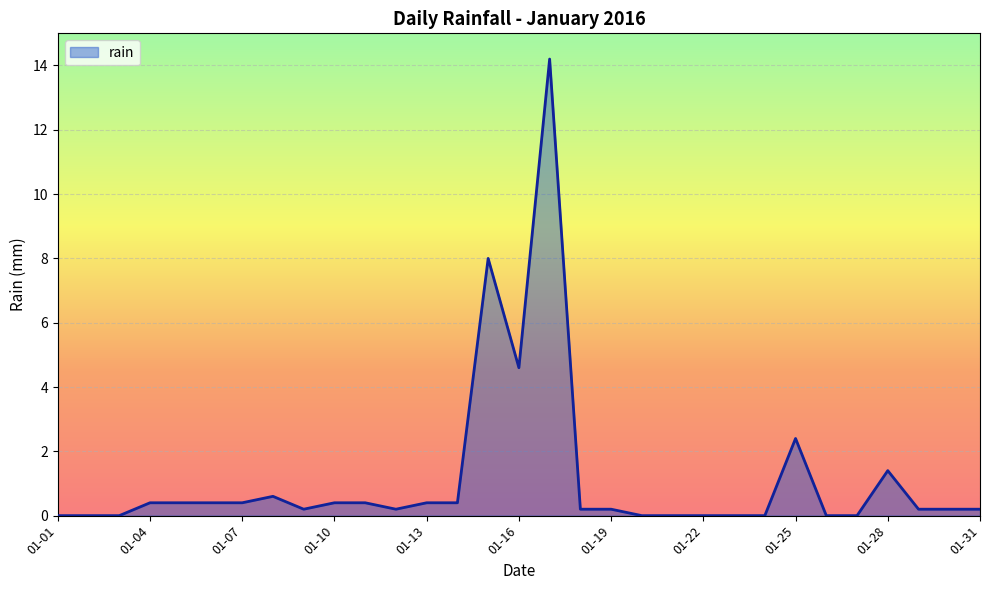

What is the difference between the maximum and minimum values?

14.2